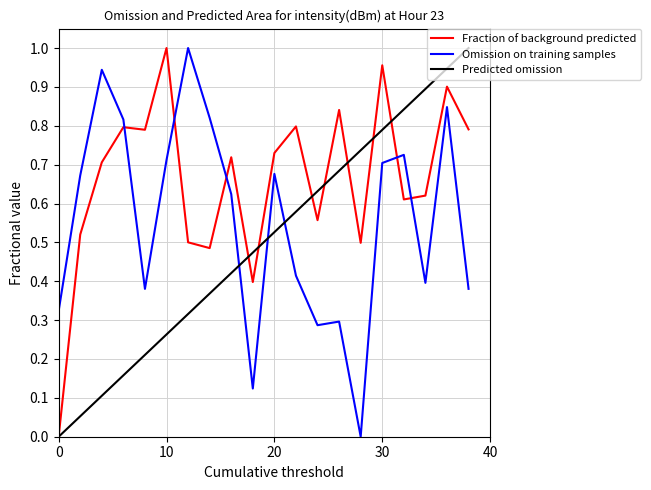

True or false: Omission on training samples and Fraction of background predicted intersect in this chart.

True